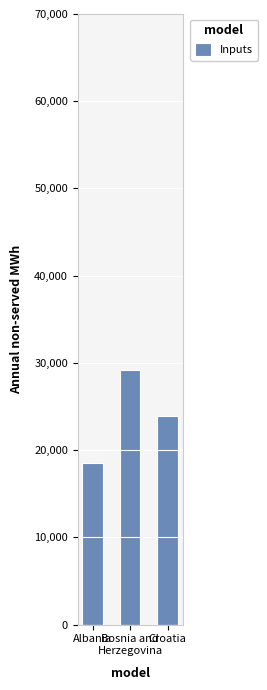

Reading right to left, what are all the values shown in this chart?

Croatia=23859	Bosnia and
Herzegovina=29196	Albania=18496